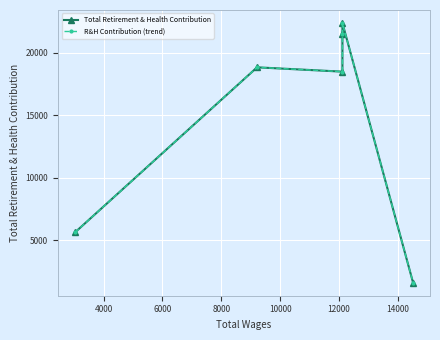

In Total Retirement & Health Contribution, how many points are higher than both neighbors (excluding endpoints)?

2